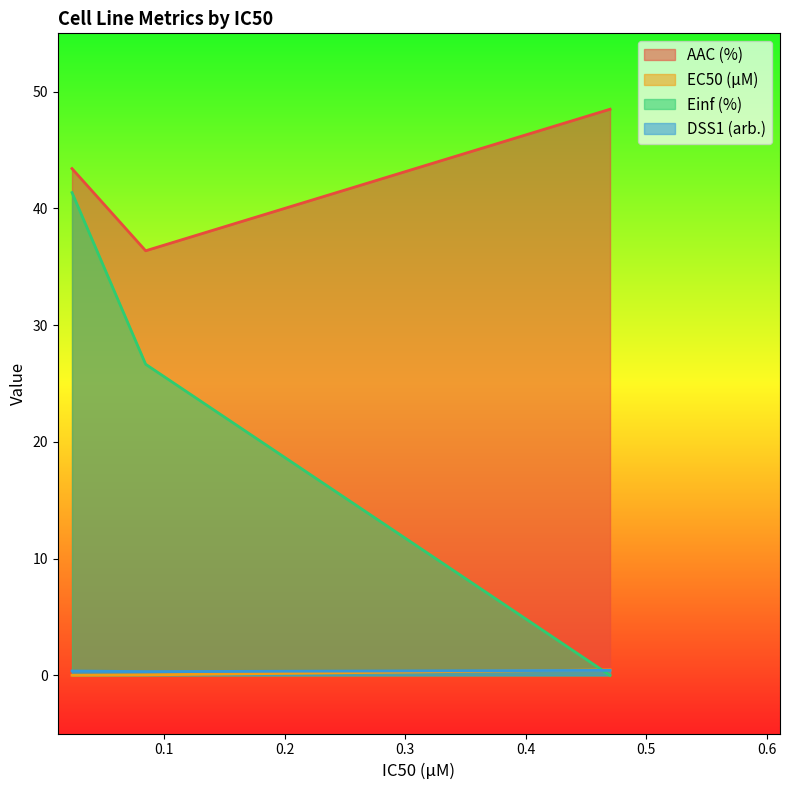

True or false: AAC (%) has a value of 63.5 at GDSC1000 rep 1.

False